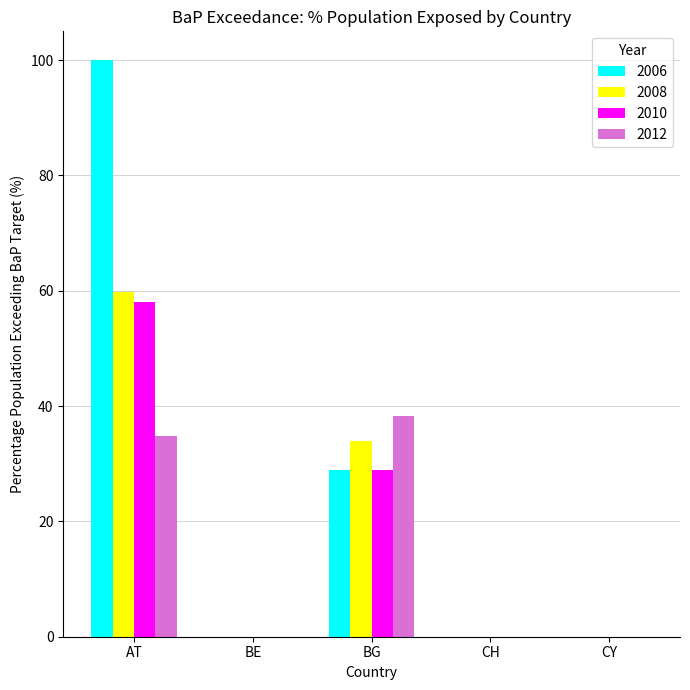

Read the 2012 value at AT.

34.8